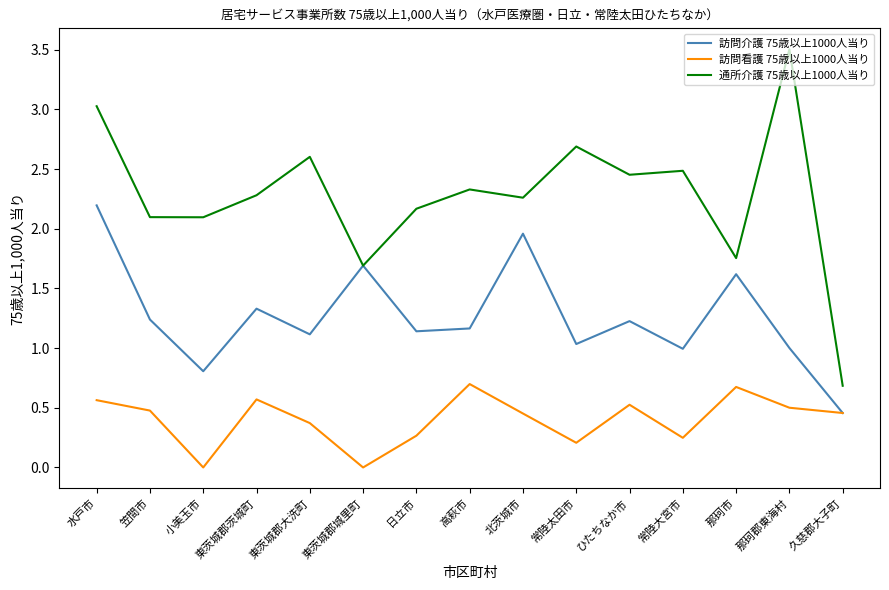

Does the chart have visible grid lines?

No